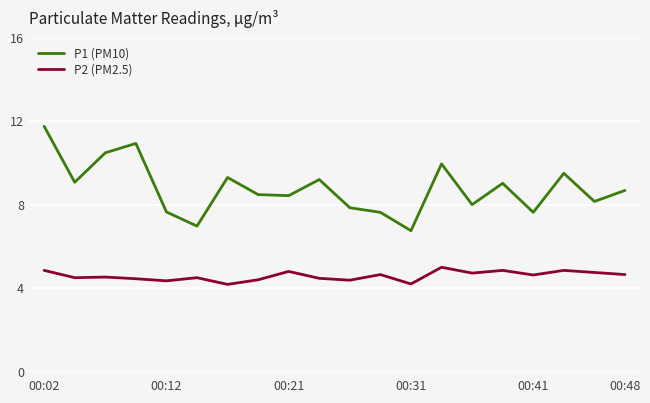

List the series in order of their peak value, lowest first.

P2 (PM2.5), P1 (PM10)